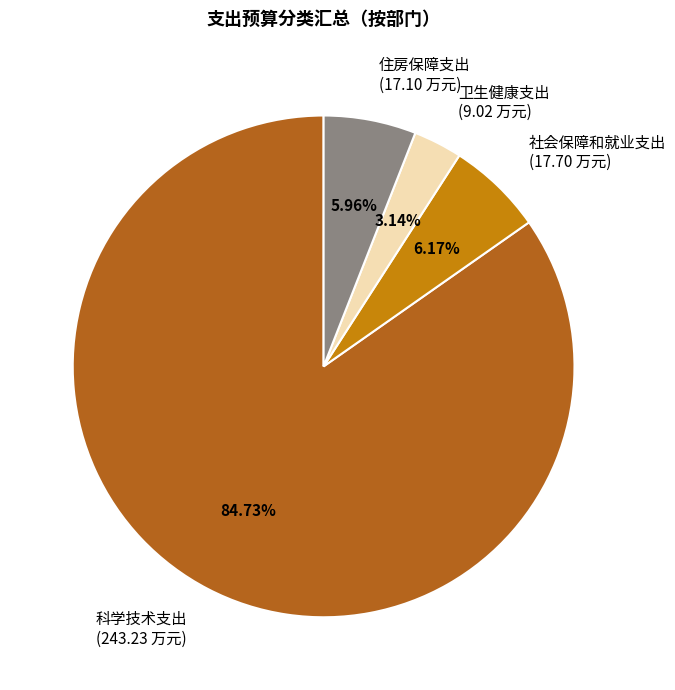

Between 卫生健康支出 (9.02 万元) and 科学技术支出 (243.23 万元), which is larger?

科学技术支出 (243.23 万元)